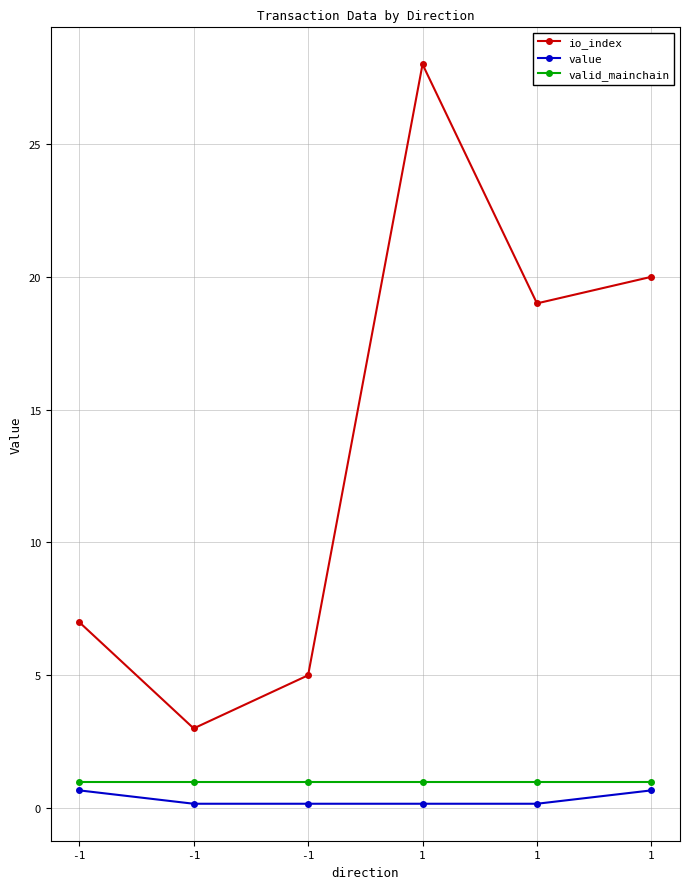

What is the smallest value displayed?

0.2